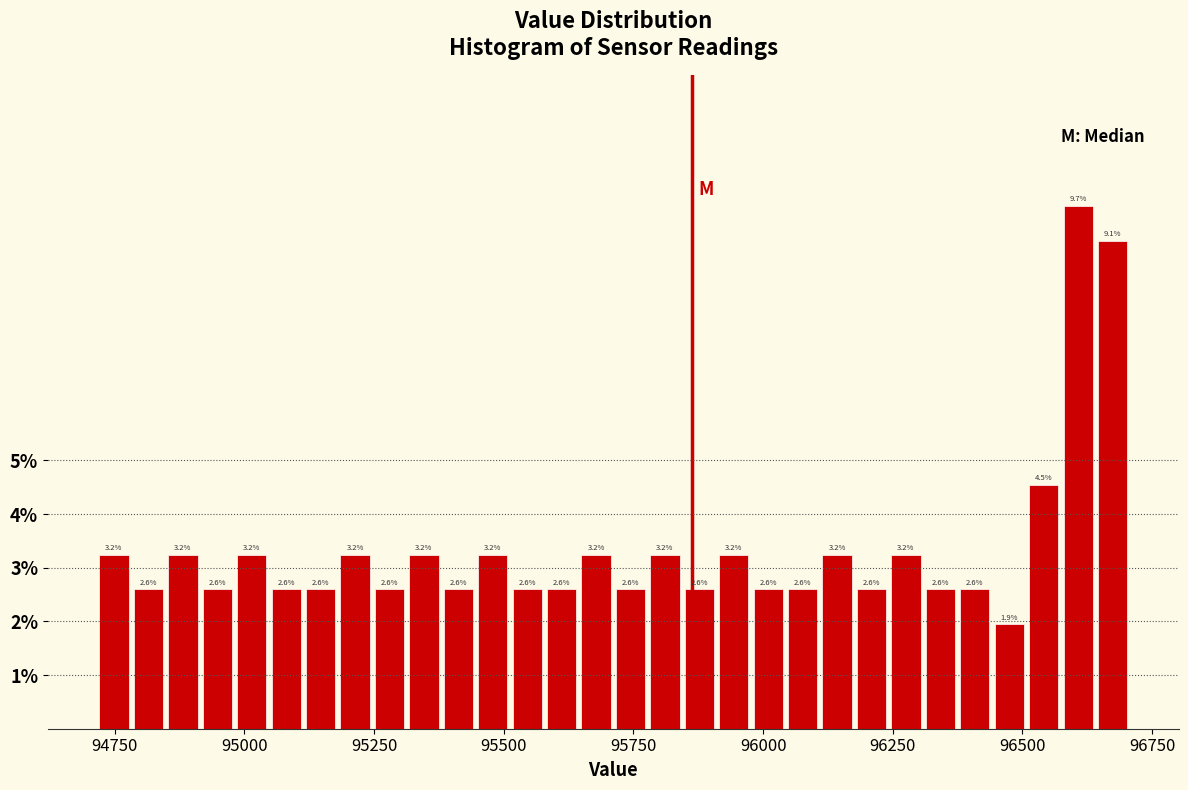

Read against the x-axis, roughly where is the centre of the tallest bar?

96600